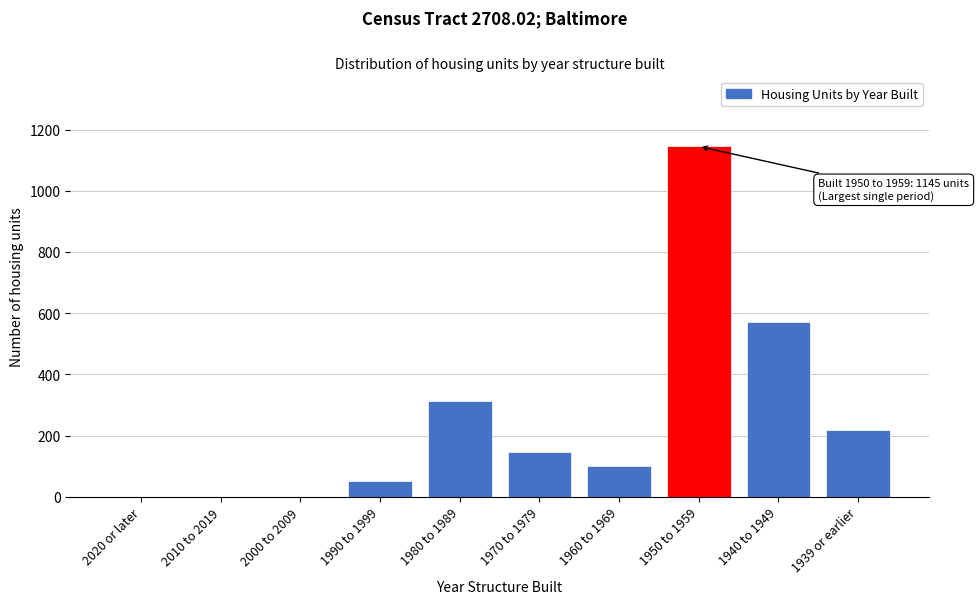

Reading right to left, what are all the values shown in this chart?

1939 or earlier=218	1940 to 1949=570	1950 to 1959=1145	1960 to 1969=100	1970 to 1979=146	1980 to 1989=313	1990 to 1999=51	2000 to 2009=0	2010 to 2019=0	2020 or later=0